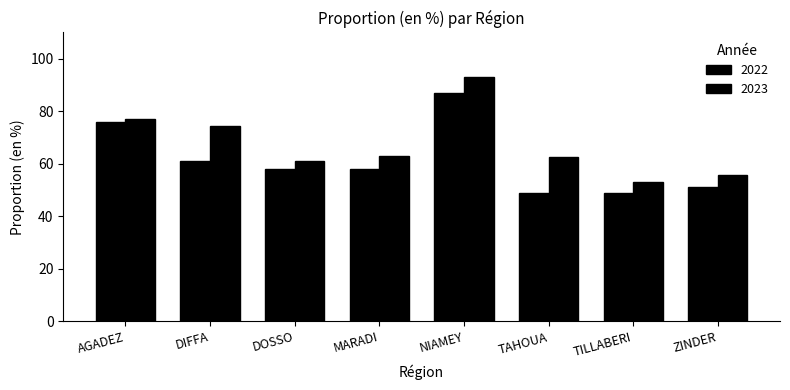

What is the difference between the 2023 values at DIFFA and DOSSO?

13.4